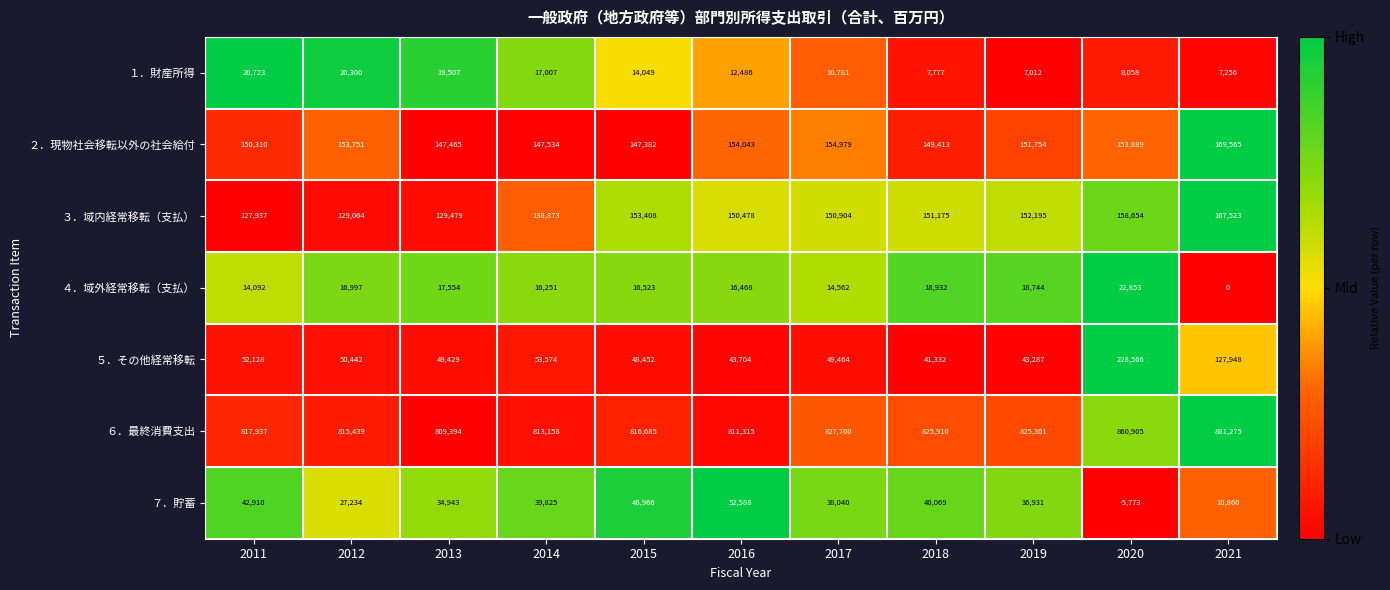

At which category is the sum across all series the highest?

2020